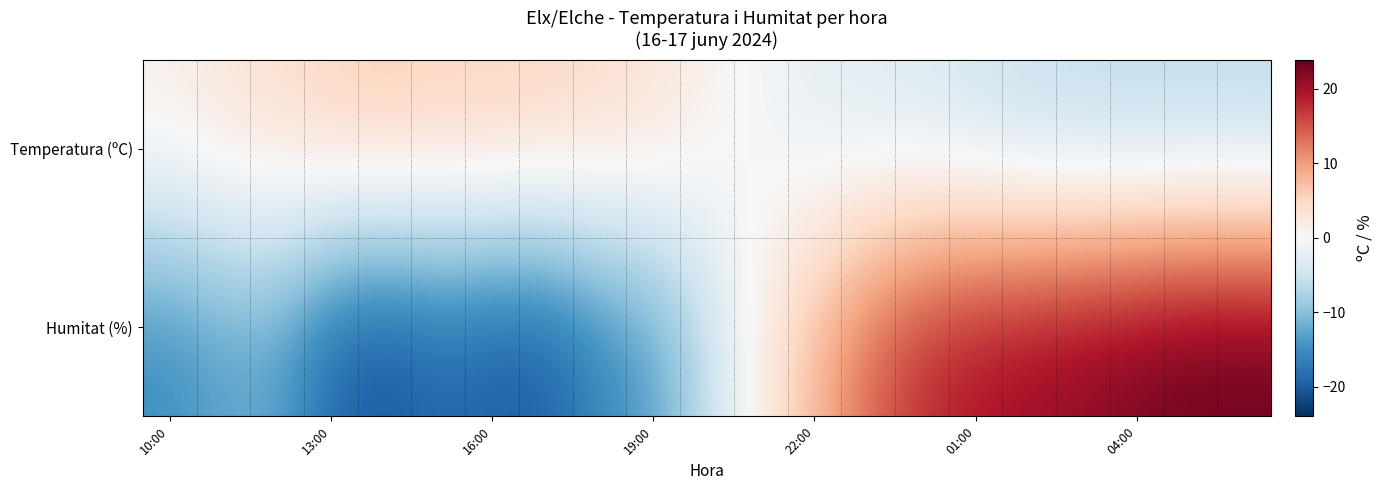

What is the smallest value displayed?

-21.0